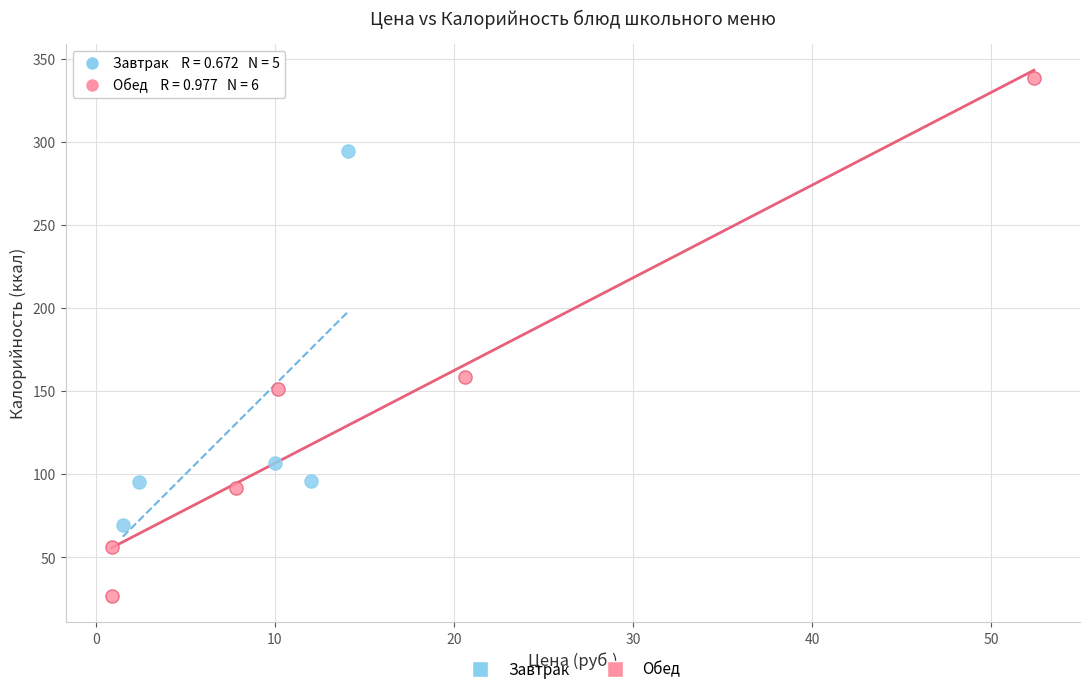

Which series reaches the maximum Y coordinate?

Обед